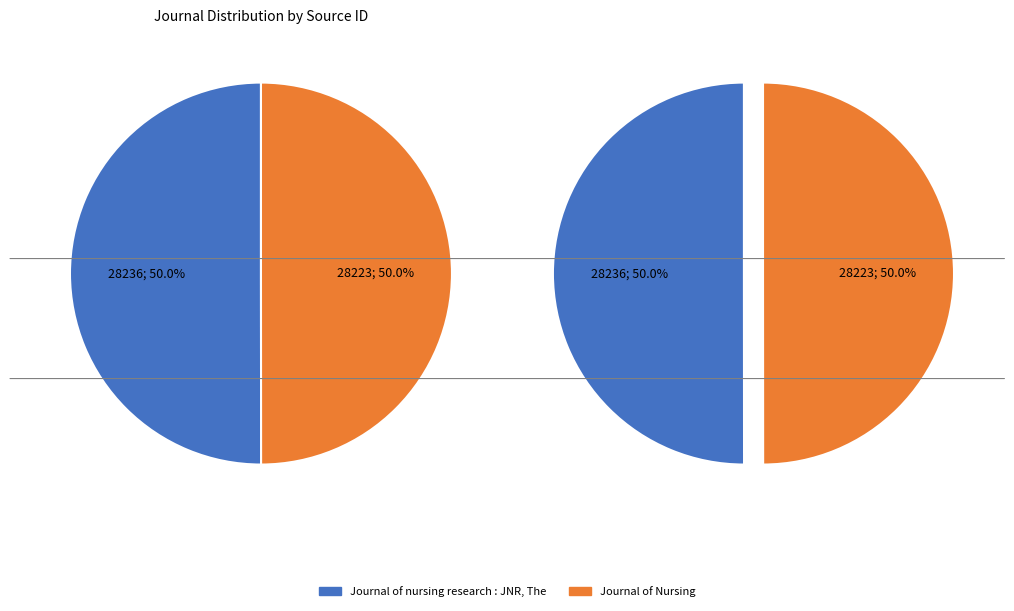

What percentage is the Journal of Nursing slice, to the nearest percent?

50%